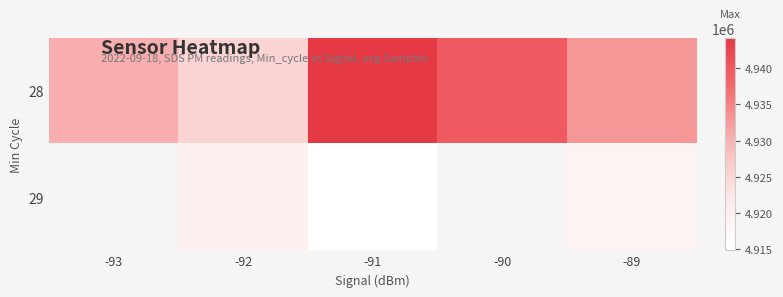

Which series has the largest total across all categories?

28